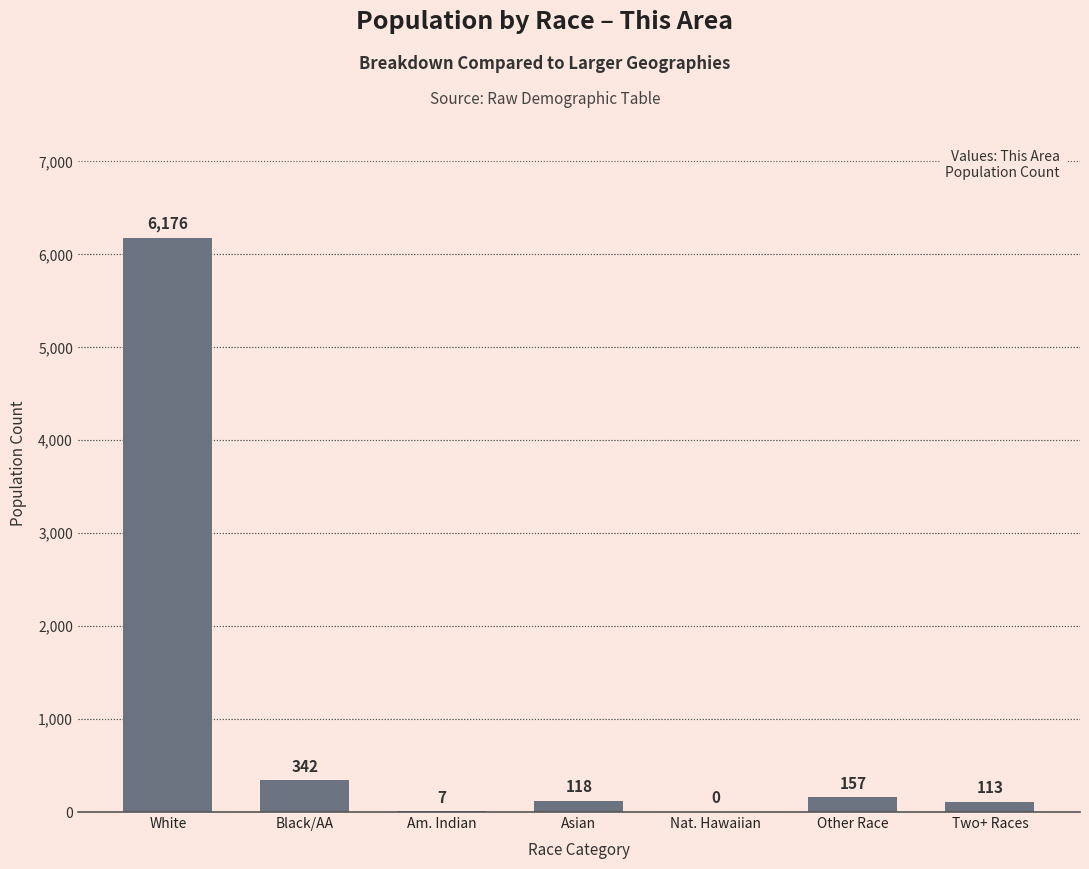

How many positive values are there?

6